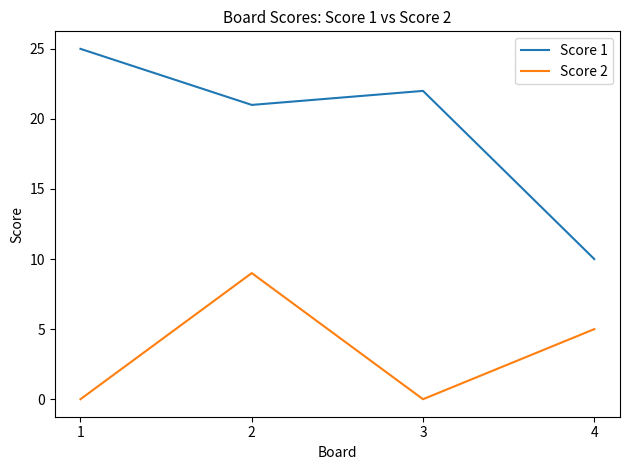

Is the value of Score 2 at 4 greater than the value of Score 1 at 2?

No